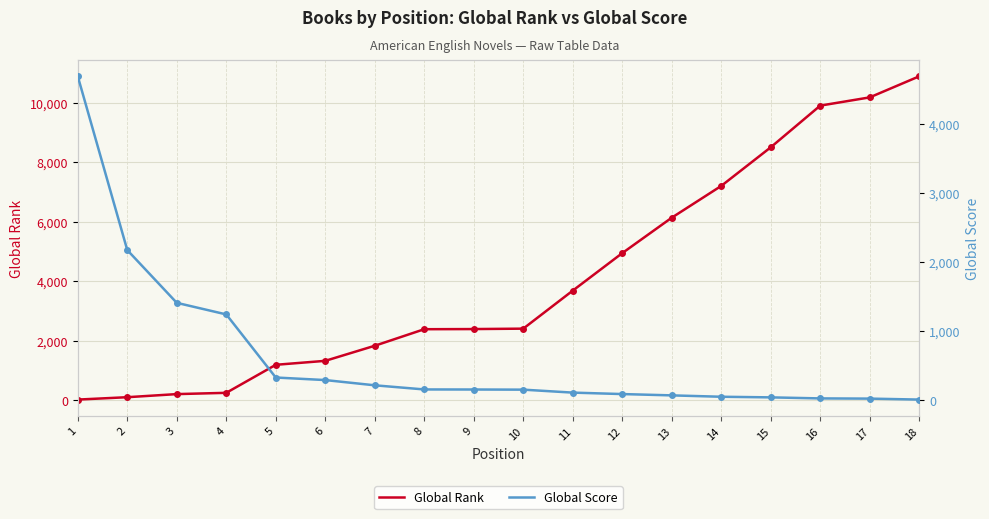

What value does the Global Score series have at 6, to the nearest 50?

300